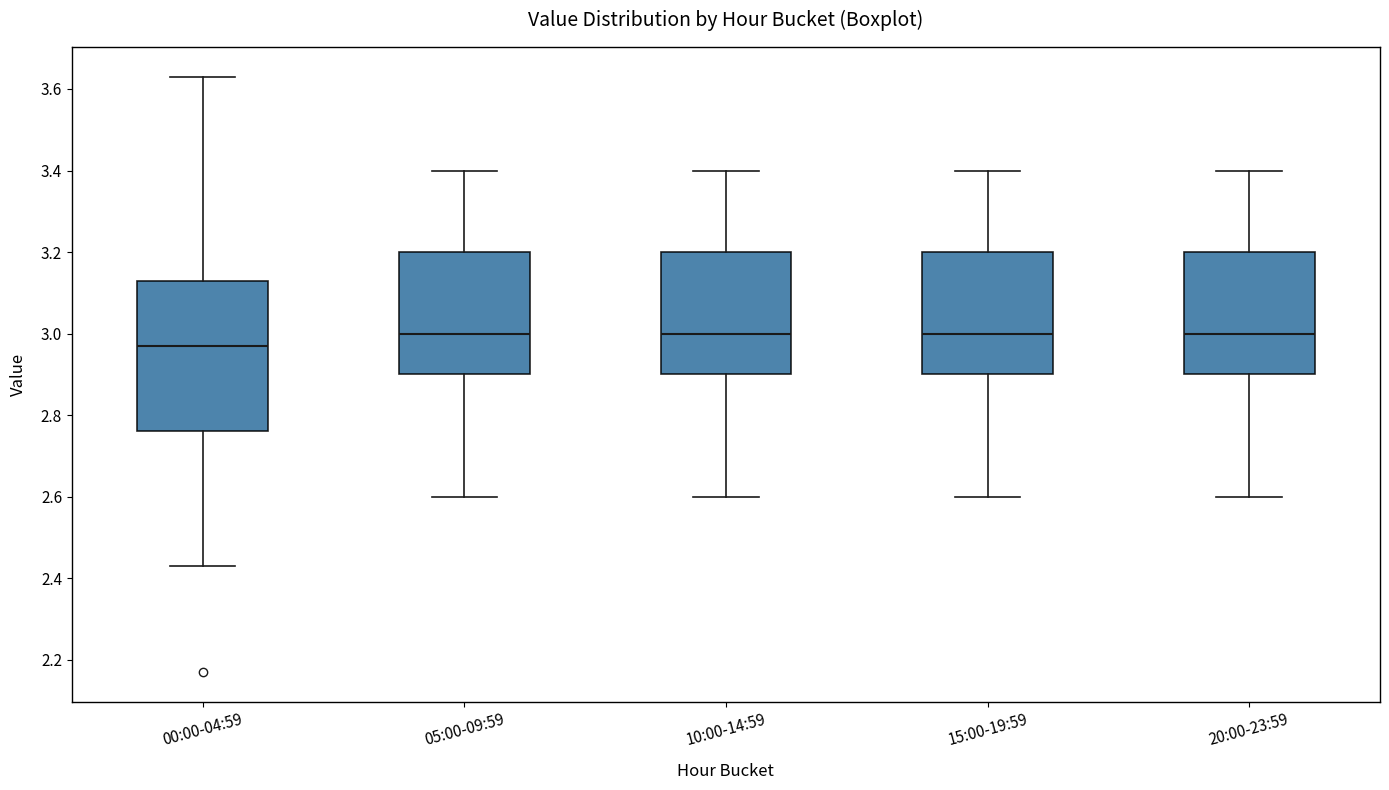

Reading left to right, transcribe this box plot: for each box, give where its median line is, the range the box spans, and where its two whiskers end, as read against the y-axis. The values are not printed on the chart, so give them approximately, as read against the axis.

00:00-04:59: median 2.98, box 2.76 to 3.14, whiskers 2.44 to 3.64
05:00-09:59: median 3.00, box 2.90 to 3.20, whiskers 2.60 to 3.40
10:00-14:59: median 3.00, box 2.90 to 3.20, whiskers 2.60 to 3.40
15:00-19:59: median 3.00, box 2.90 to 3.20, whiskers 2.60 to 3.40
20:00-23:59: median 3.00, box 2.90 to 3.20, whiskers 2.60 to 3.40